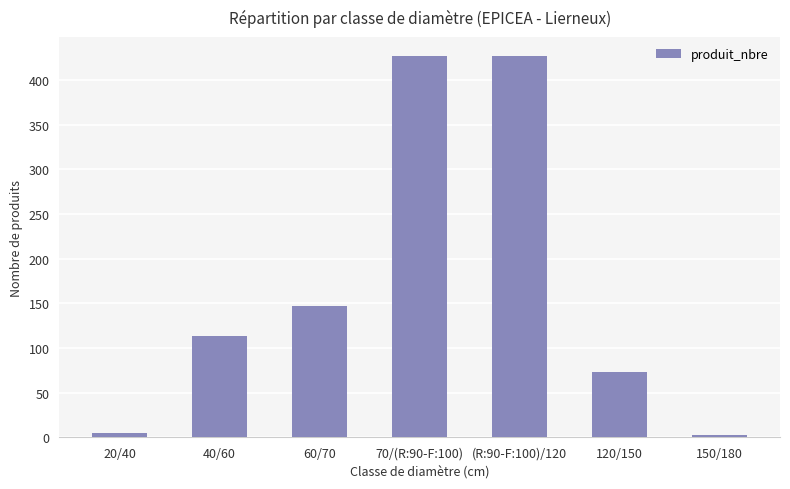

What is the difference between the second highest and minimum values?

424